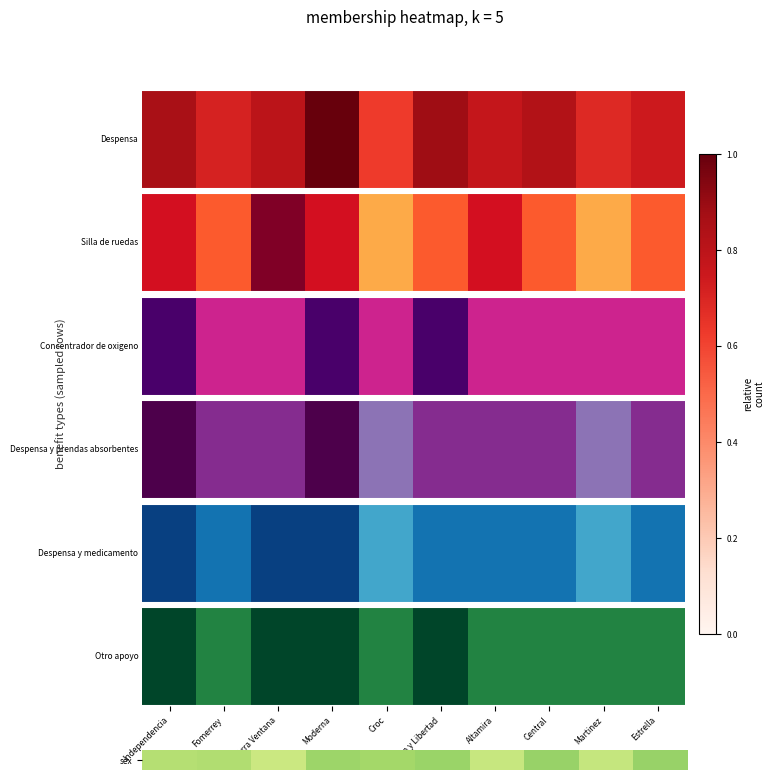

The value at Sierra Ventana is 0.9. True or false?

False